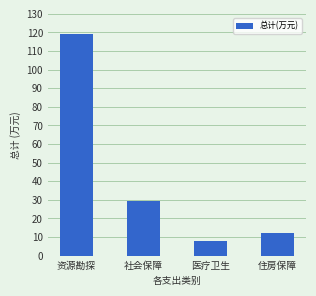

List the labels in order of value, smallest first.

医疗卫生, 住房保障, 社会保障, 资源勘探